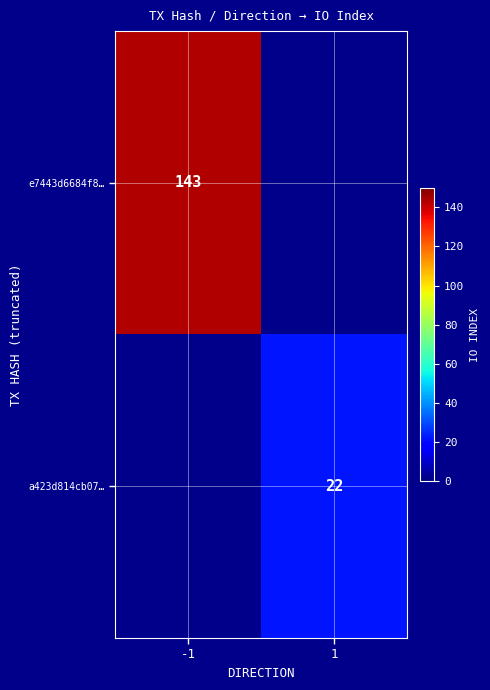

Is the value of e7443d6684f8… at -1 greater than the value of a423d814cb07… at 1?

Yes